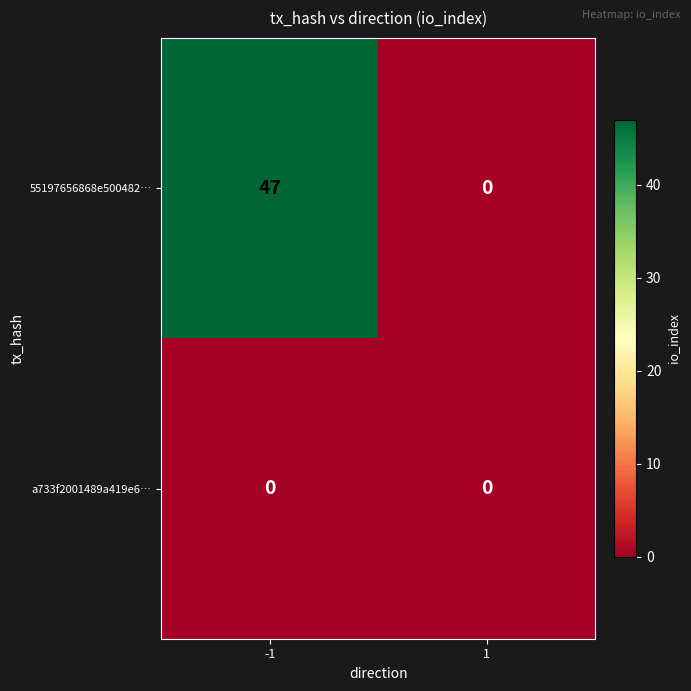

Which series has the largest range (max minus min)?

55197656868e500482…